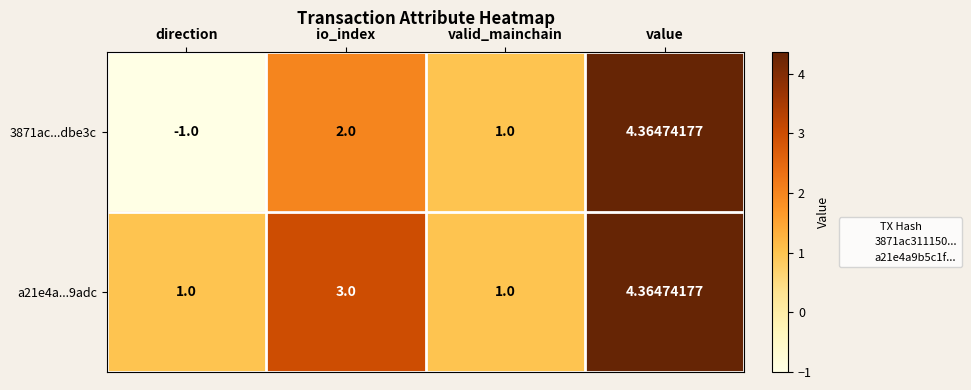

Rank the categories by 3871ac...dbe3c value from highest to lowest.

value, io_index, valid_mainchain, direction